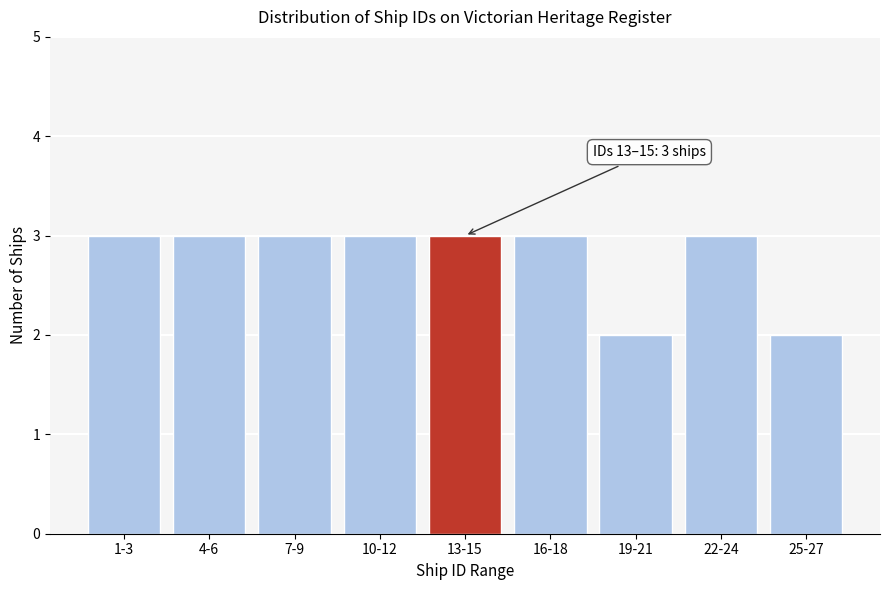

Reading right to left, extract all data points from this chart.

25-27=2	22-24=3	19-21=2	16-18=3	13-15=3	10-12=3	7-9=3	4-6=3	1-3=3